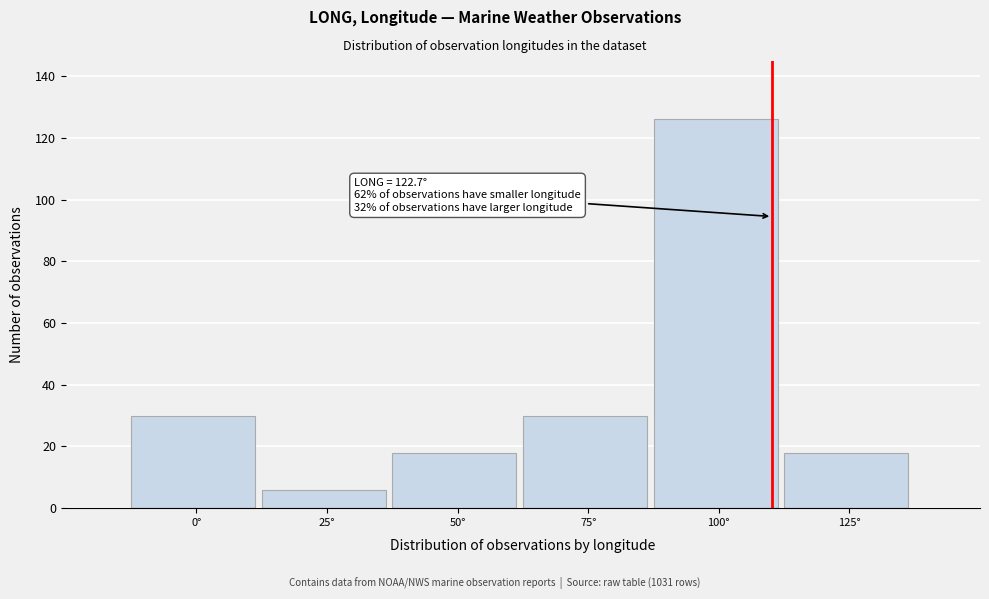

Reading left to right, extract all data points from this chart.

0°=30	25°=6	50°=18	75°=30	100°=126	125°=18